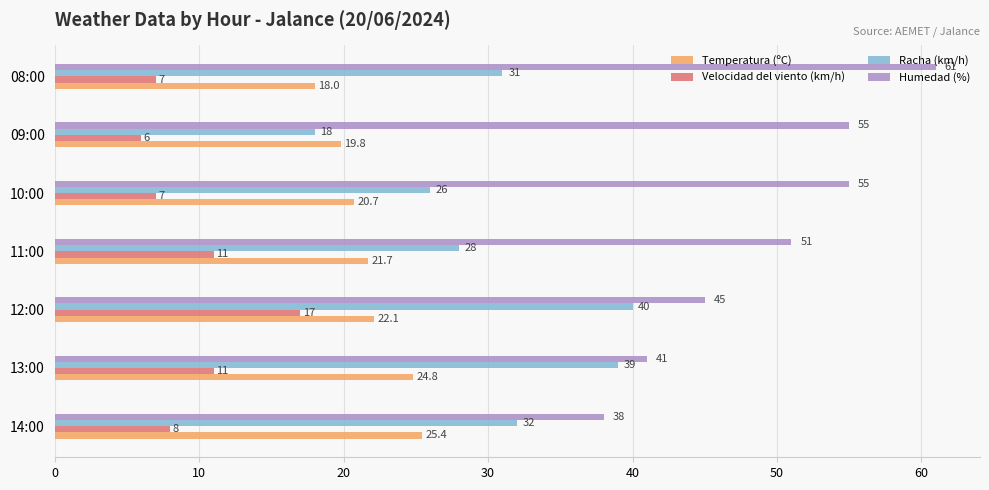

What is the average value of the Velocidad del viento (km/h) series?

9.6